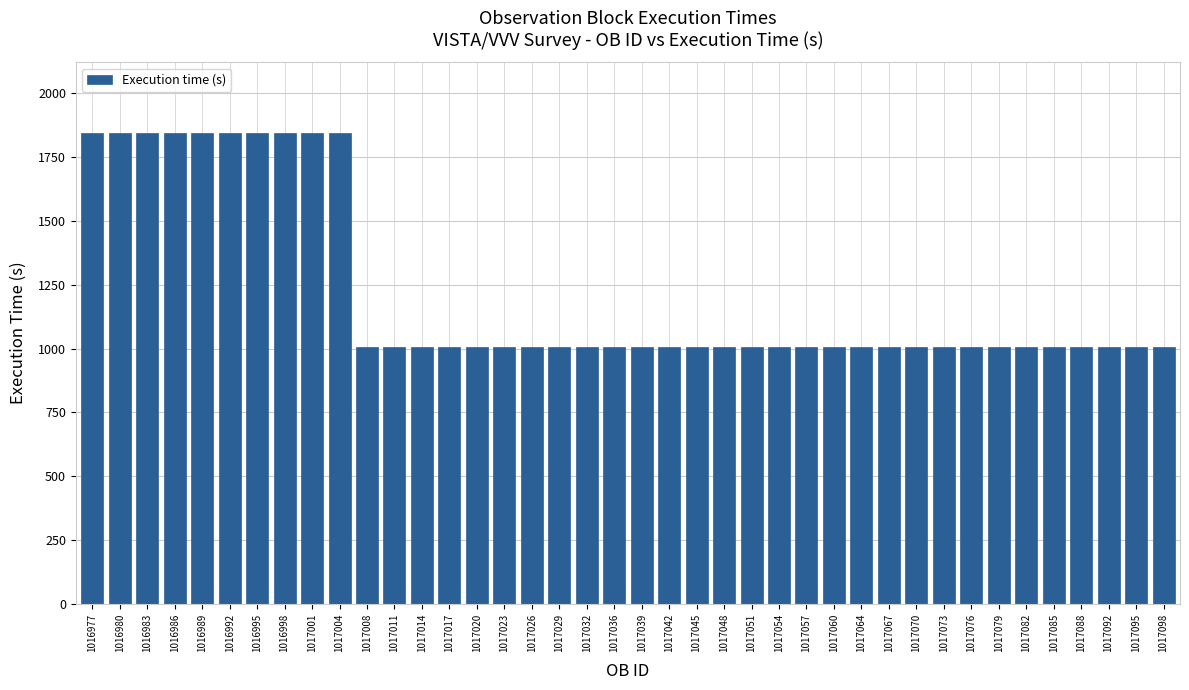

Is it true that the value at 1016986 is 1845?

True